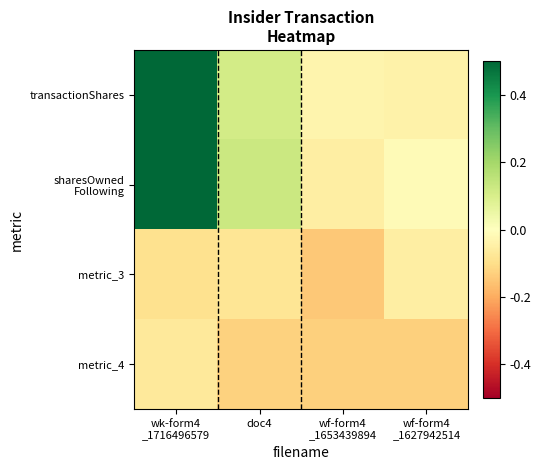

Which series has the largest range (max minus min)?

sharesOwned Following